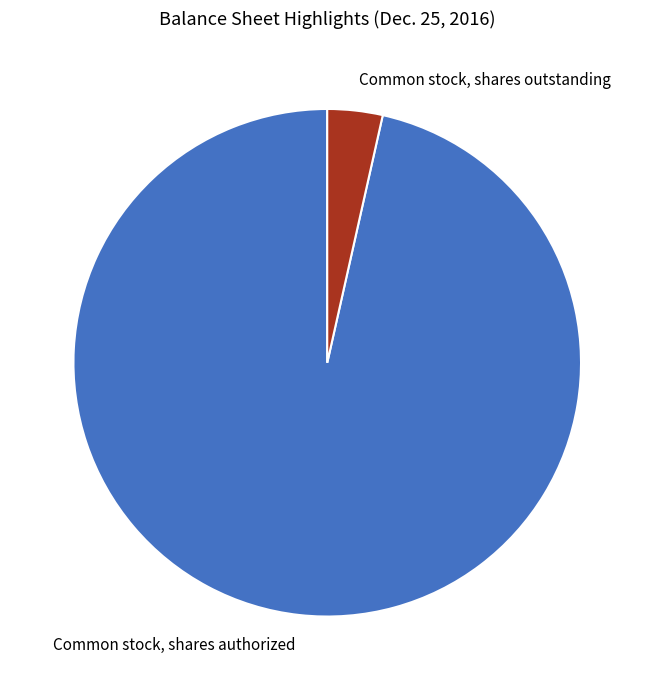

What is the smallest slice in the pie chart?

Common stock, shares outstanding